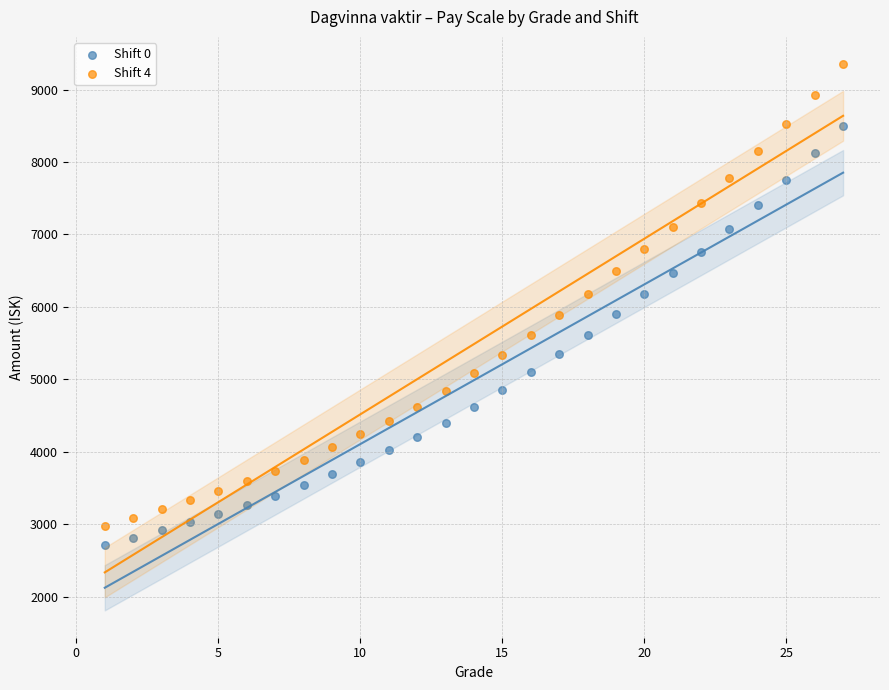

Which series contains the lowest Y value?

Shift 0